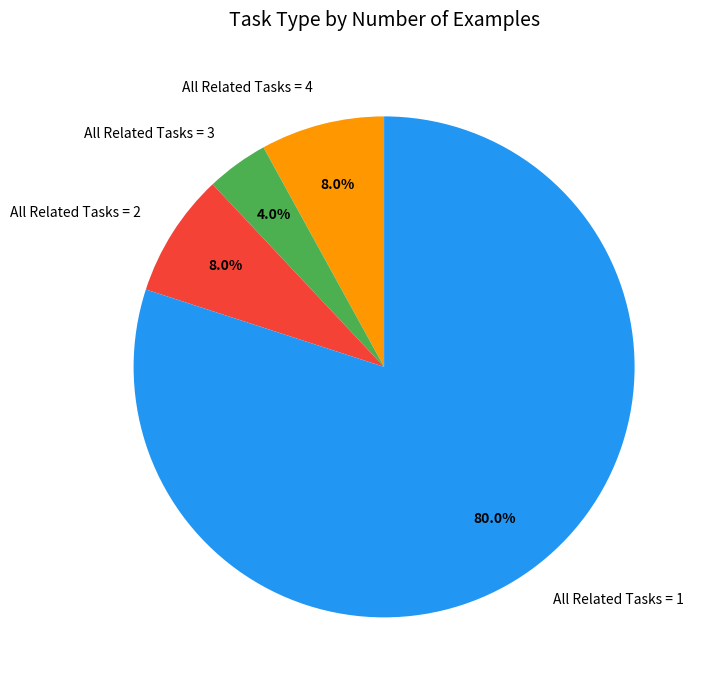

What is the majority slice?

All Related Tasks = 1